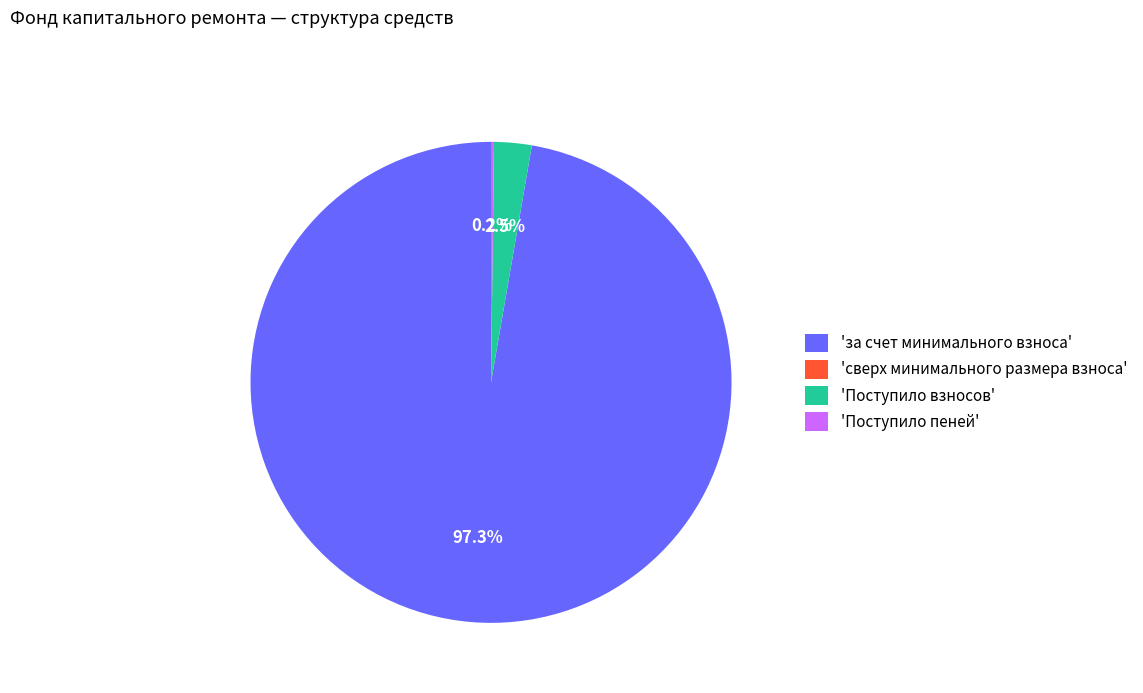

What percentage is NOT represented by 'за счет минимального взноса'?

2.7%